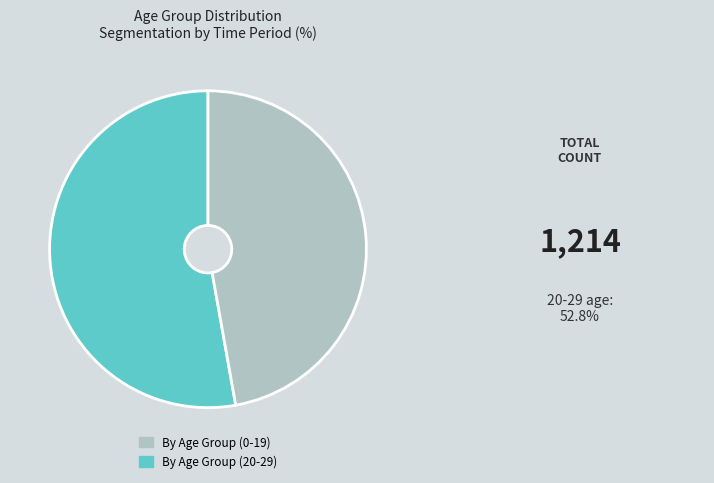

Is there any slice that represents more than half of the pie?

Yes